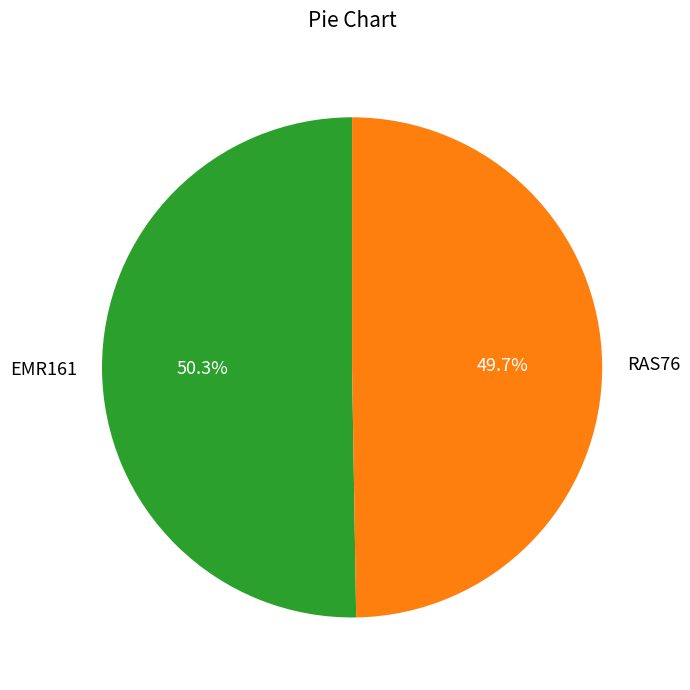

Approximately how many times larger is the value at EMR161 compared to RAS76?

1.0